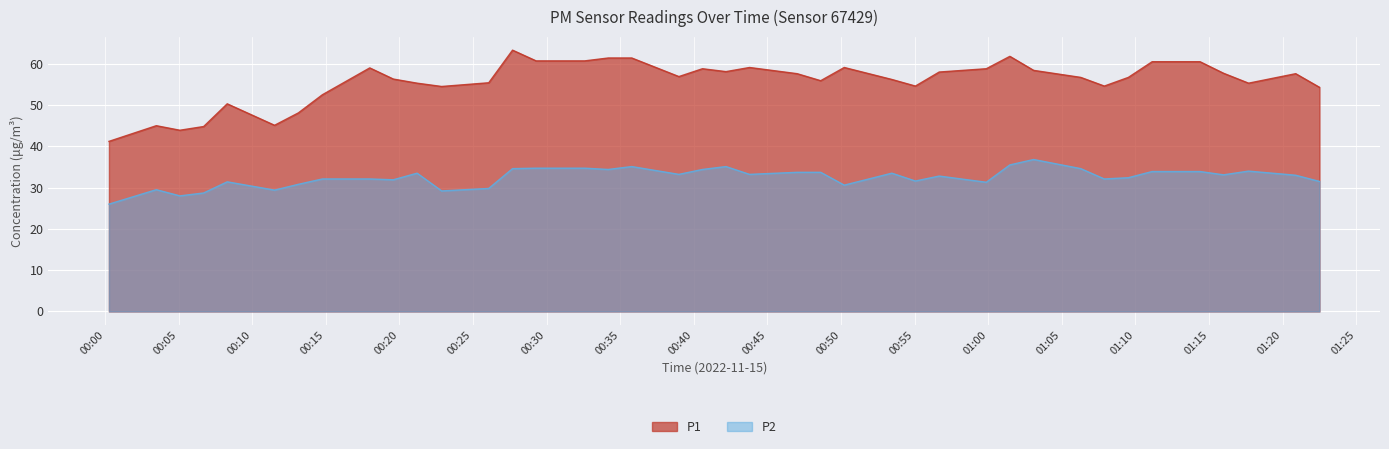

True or false: P1 and P2 intersect in this chart.

False